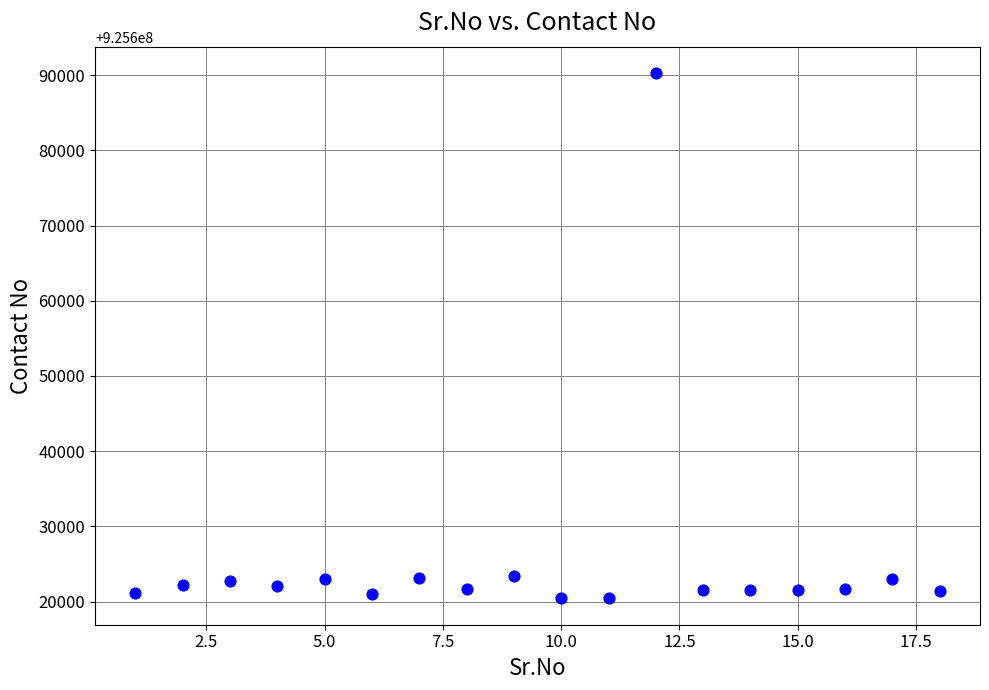

What is the range of X values (max minus min)?

17